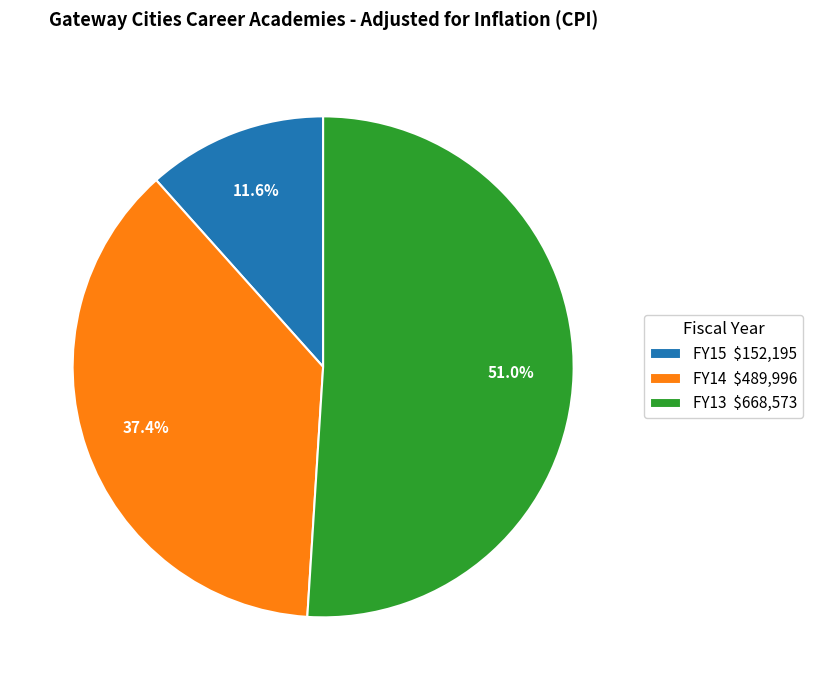

True or false: FY15 accounts for 26% of the total.

False